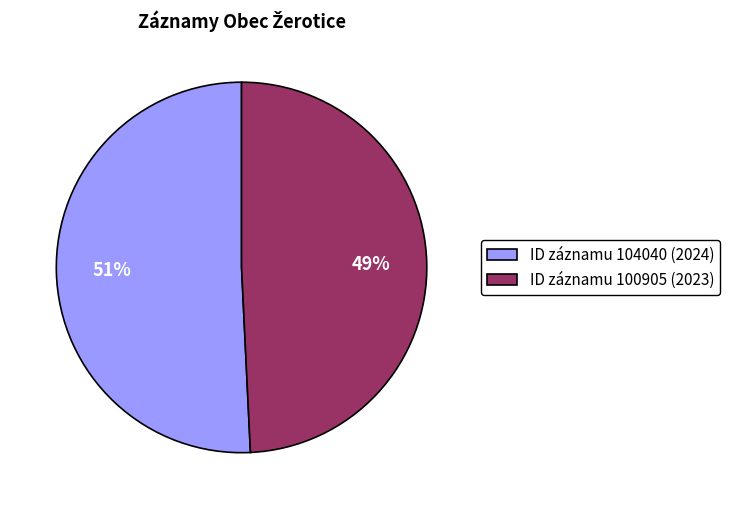

Which category has the biggest portion of the pie?

ID záznamu 104040 (2024)